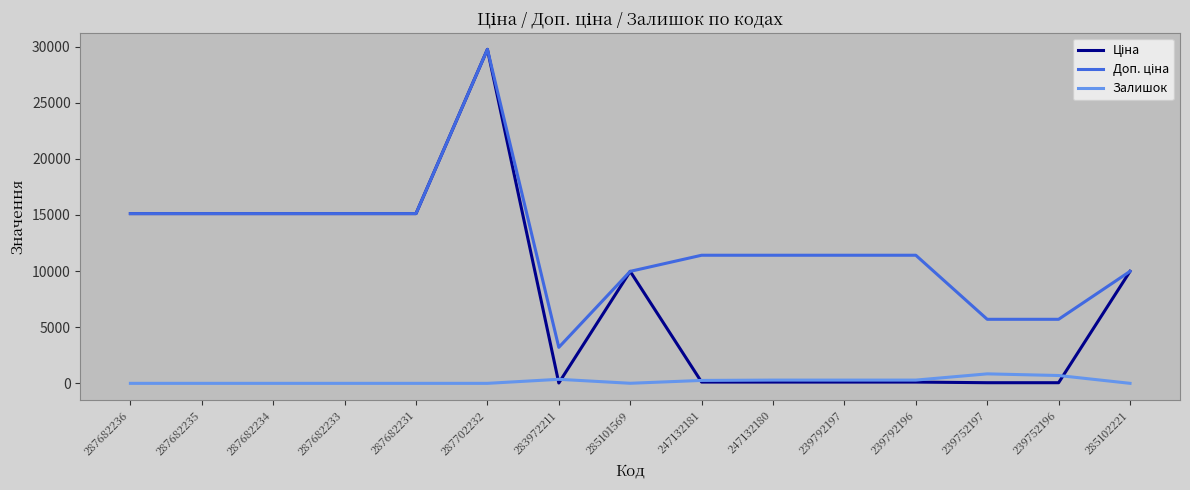

The Залишок series shows 290.0 at 239792196. True or false?

True